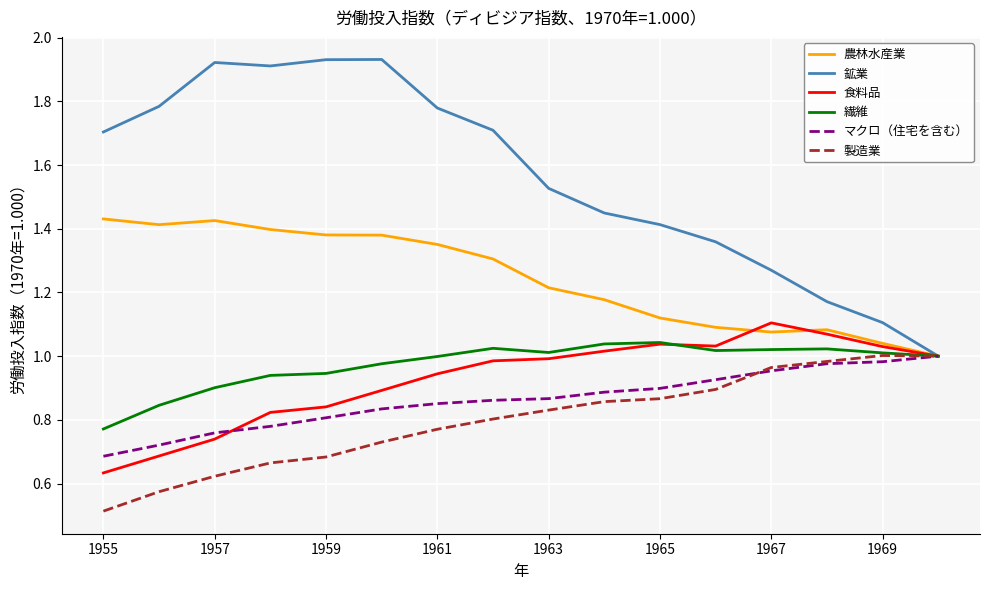

What is the minimum value for 製造業?

0.5